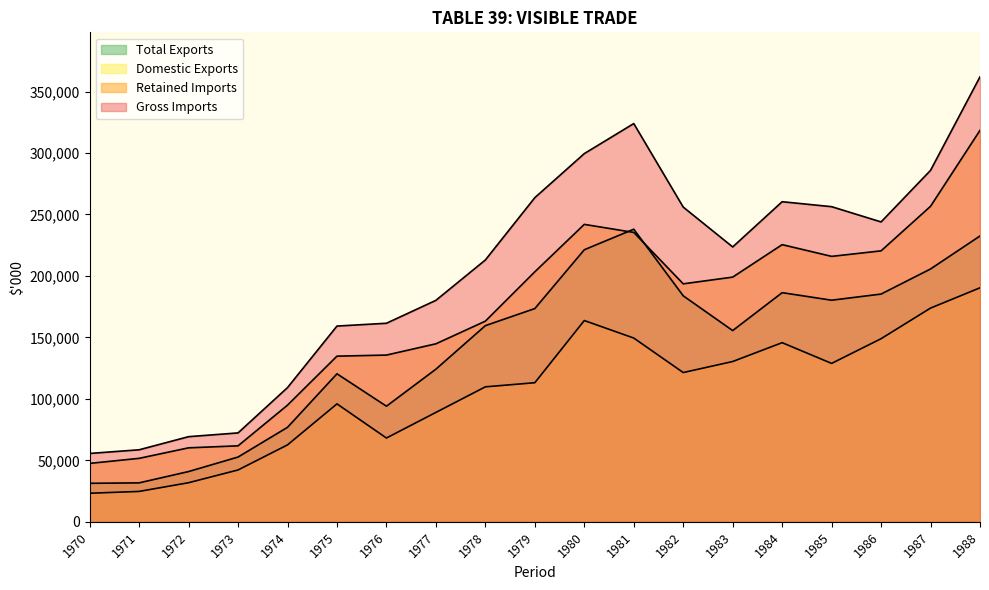

At which category is the sum across all series the highest?

1988